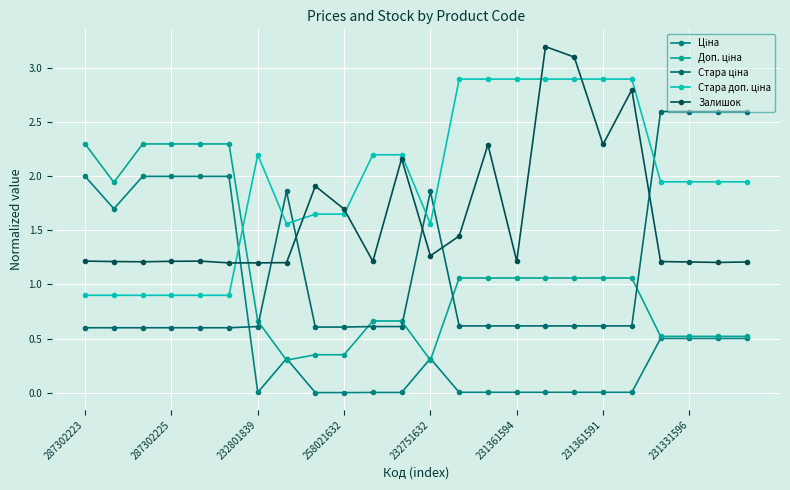

How many interior local valleys does the Залишок series have?

6